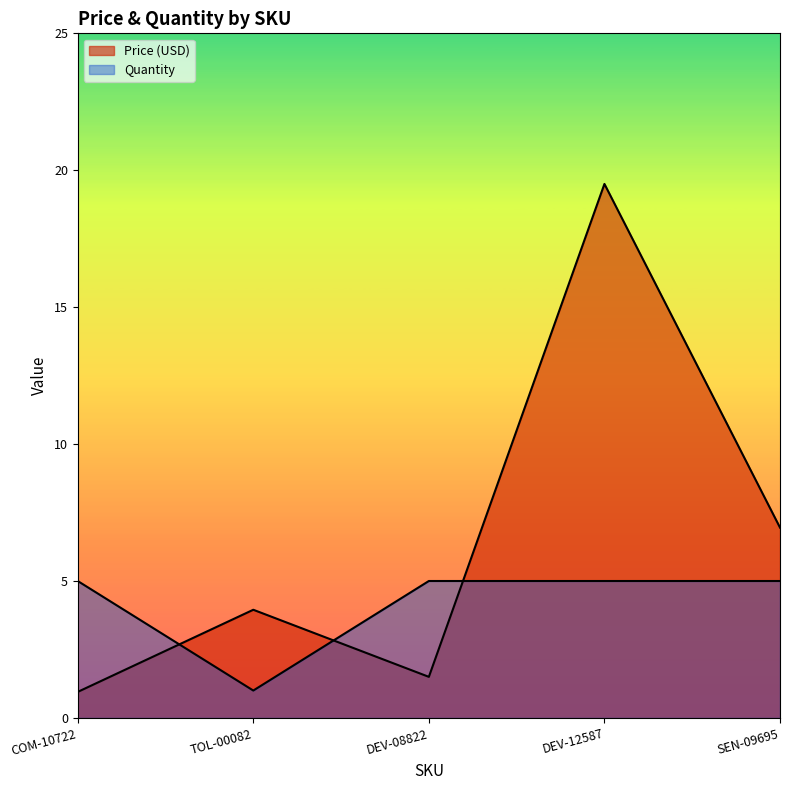

What is the spread (max minus min) of values at DEV-12587?

14.5